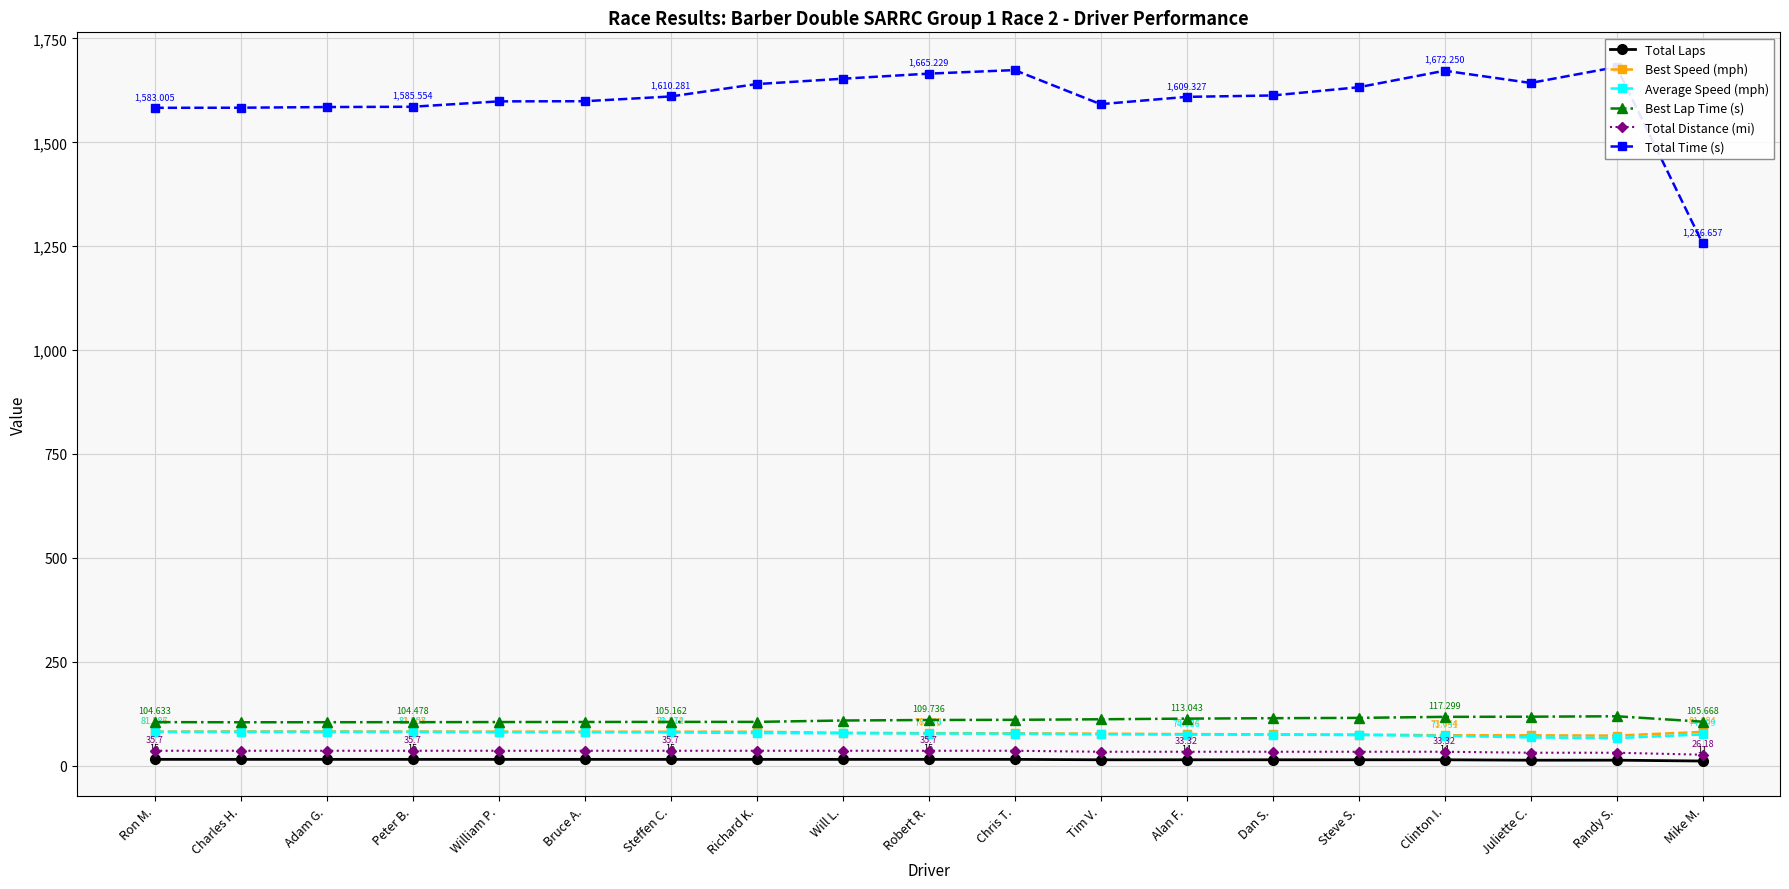

Which series changed the most between Richard K. and Randy S.?

Total Time (s)